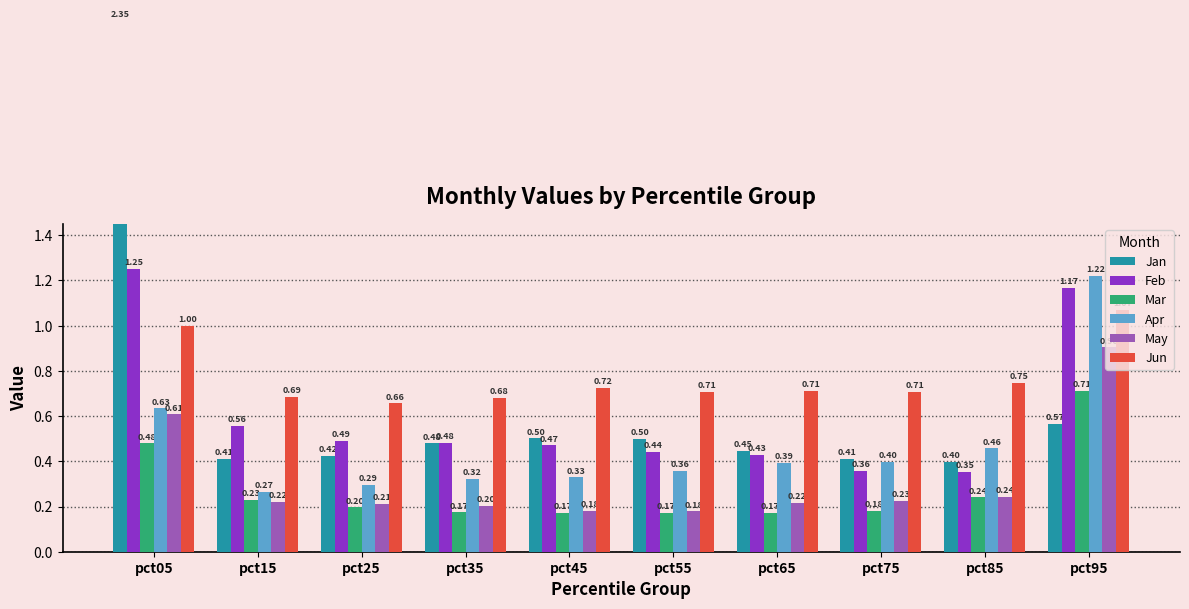

Reading left to right, extract all data points from this chart.

Jan: pct05=2.3	pct15=0.4	pct25=0.4	pct35=0.5	pct45=0.5	pct55=0.5	pct65=0.4	pct75=0.4	pct85=0.4	pct95=0.6
Feb: pct05=1.3	pct15=0.6	pct25=0.5	pct35=0.5	pct45=0.5	pct55=0.4	pct65=0.4	pct75=0.4	pct85=0.4	pct95=1.2
Mar: pct05=0.5	pct15=0.2	pct25=0.2	pct35=0.2	pct45=0.2	pct55=0.2	pct65=0.2	pct75=0.2	pct85=0.2	pct95=0.7
Apr: pct05=0.6	pct15=0.3	pct25=0.3	pct35=0.3	pct45=0.3	pct55=0.4	pct65=0.4	pct75=0.4	pct85=0.5	pct95=1.2
May: pct05=0.6	pct15=0.2	pct25=0.2	pct35=0.2	pct45=0.2	pct55=0.2	pct65=0.2	pct75=0.2	pct85=0.2	pct95=0.9
Jun: pct05=1.0	pct15=0.7	pct25=0.7	pct35=0.7	pct45=0.7	pct55=0.7	pct65=0.7	pct75=0.7	pct85=0.7	pct95=1.1